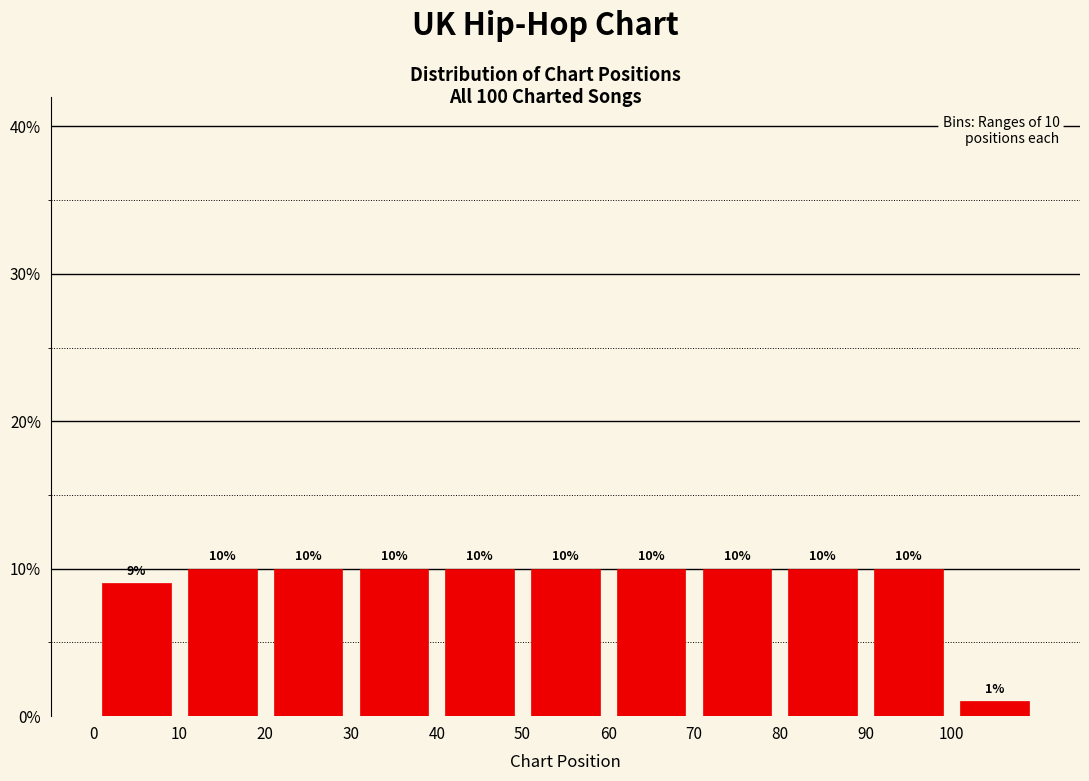

How tall is the bar that spans 50 to 60 on the x-axis?

10